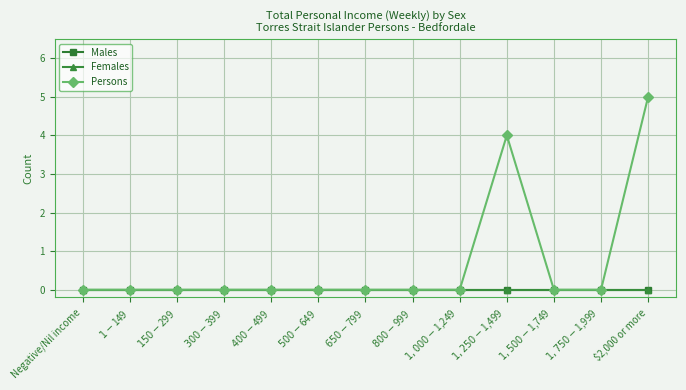

How many lines are shown in the chart?

3